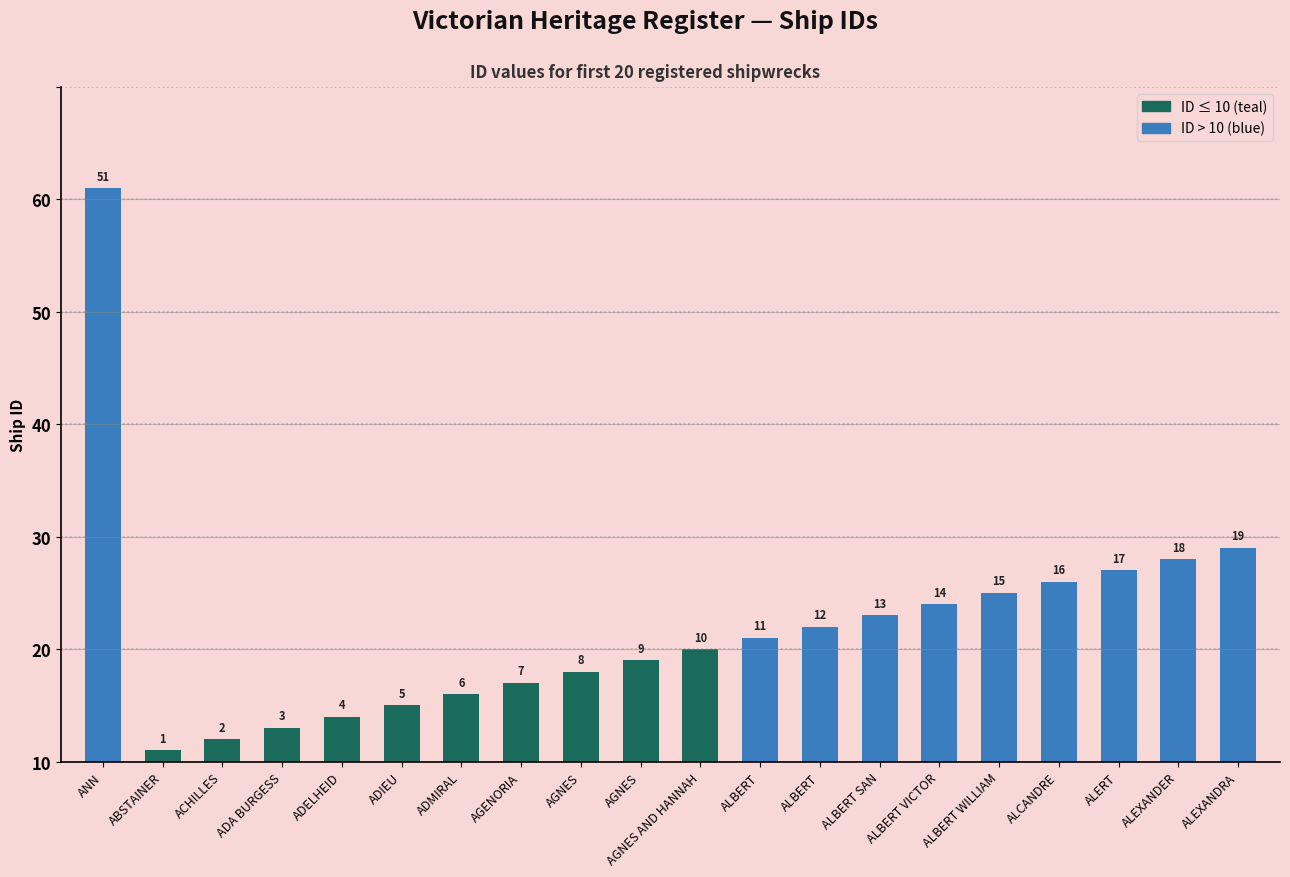

What is the average value?

12